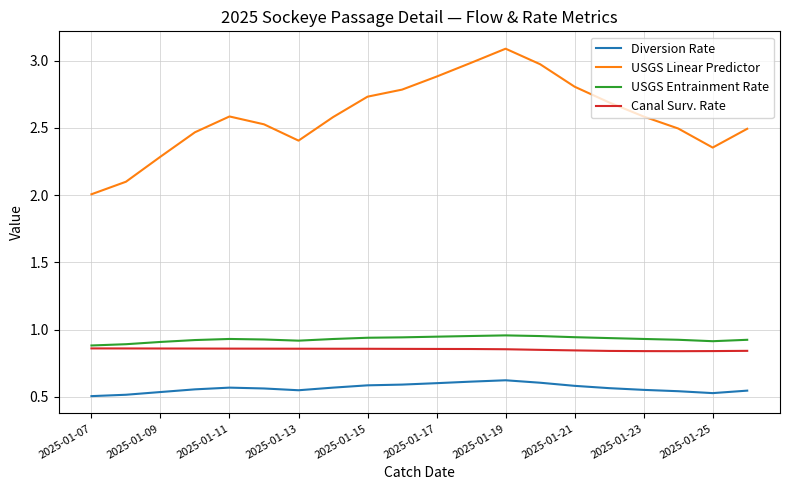

True or false: USGS Entrainment Rate and USGS Linear Predictor intersect in this chart.

False